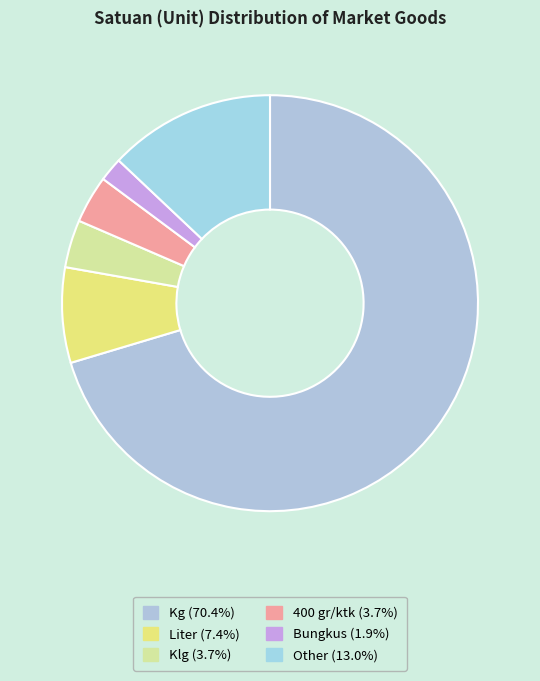

How many slices are in this pie chart?

6